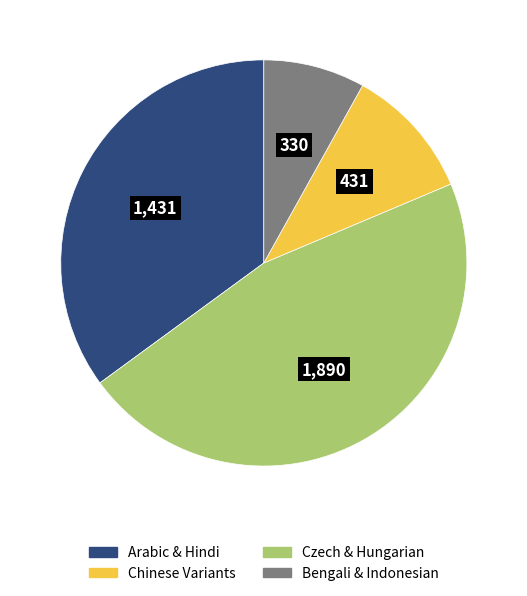

Does any single category account for the majority?

No